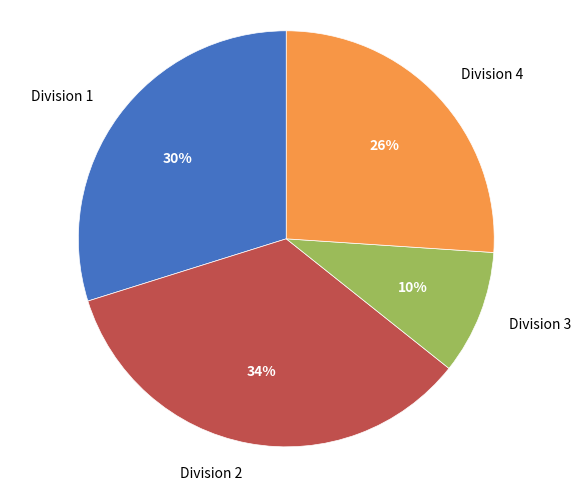

How many segments does this pie chart have?

4